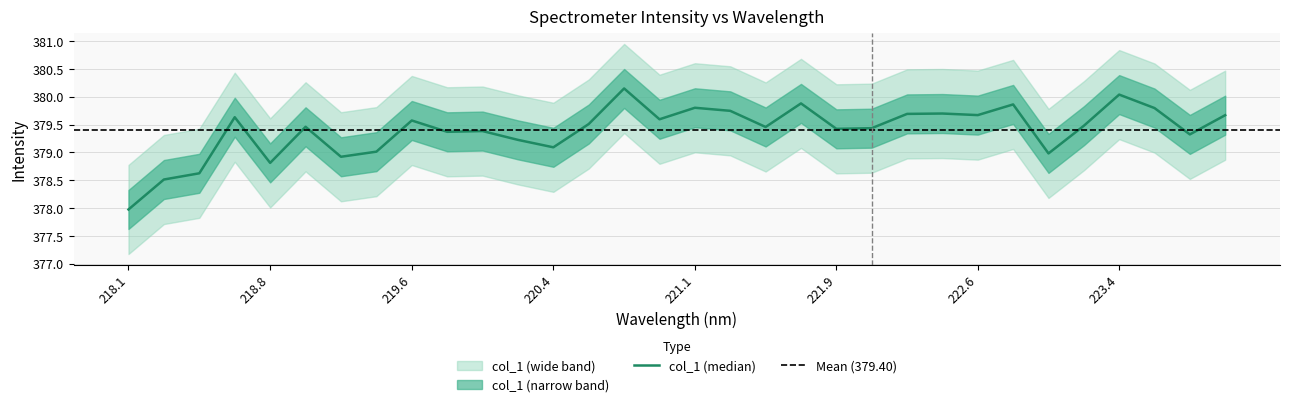

How many categories are shown in the chart?

32